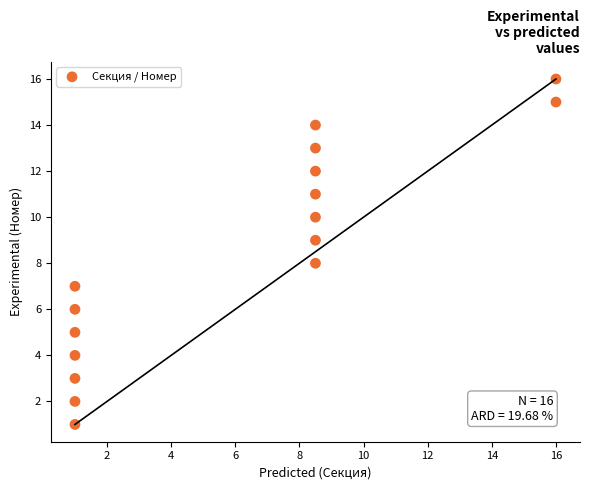

What is the range of Y values (max minus min)?

15